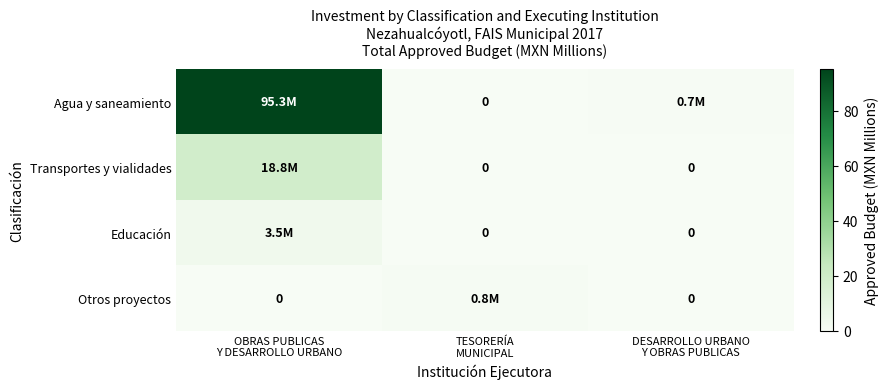

Where is Agua y saneamiento nearest to the value 47?

DESARROLLO URBANO Y OBRAS PUBLICAS